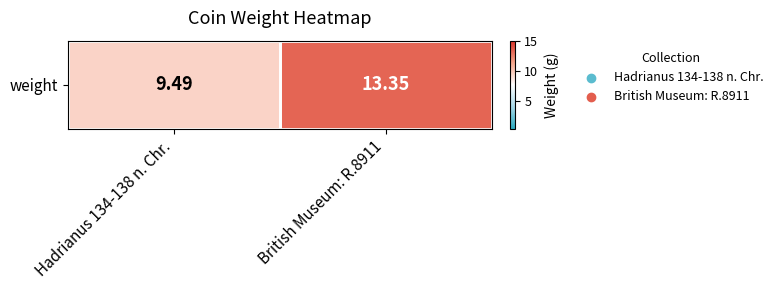

Which label corresponds to the smallest value in the chart?

Hadrianus 134-138 n. Chr.